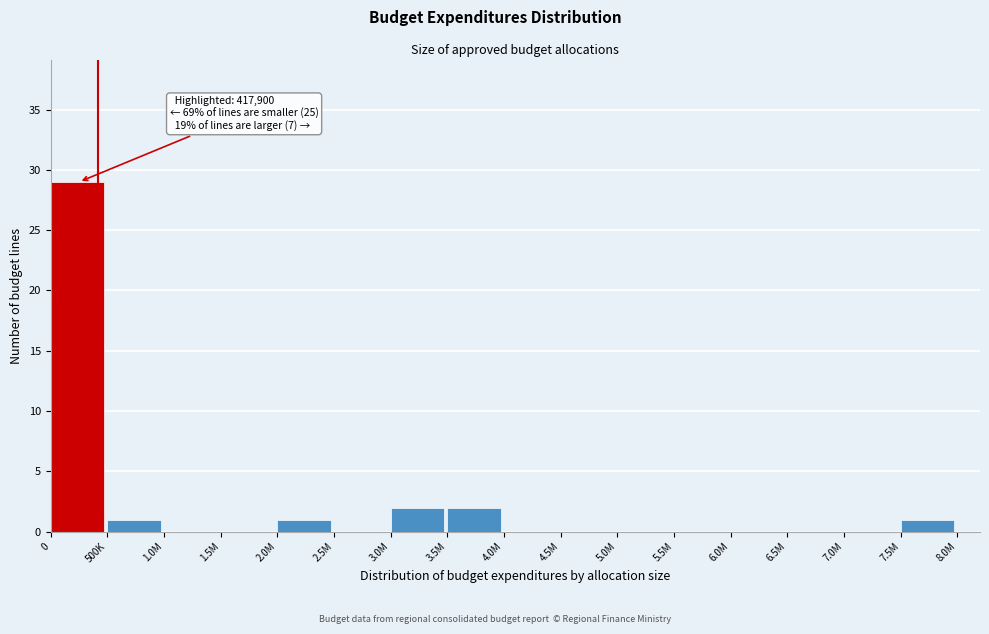

Reading left to right, transcribe all the data shown in this chart.

0=29	500K=1	1.0M=0	1.5M=0	2.0M=1	2.5M=0	3.0M=2	3.5M=2	4.0M=0	4.5M=0	5.0M=0	5.5M=0	6.0M=0	6.5M=0	7.0M=0	7.5M=1